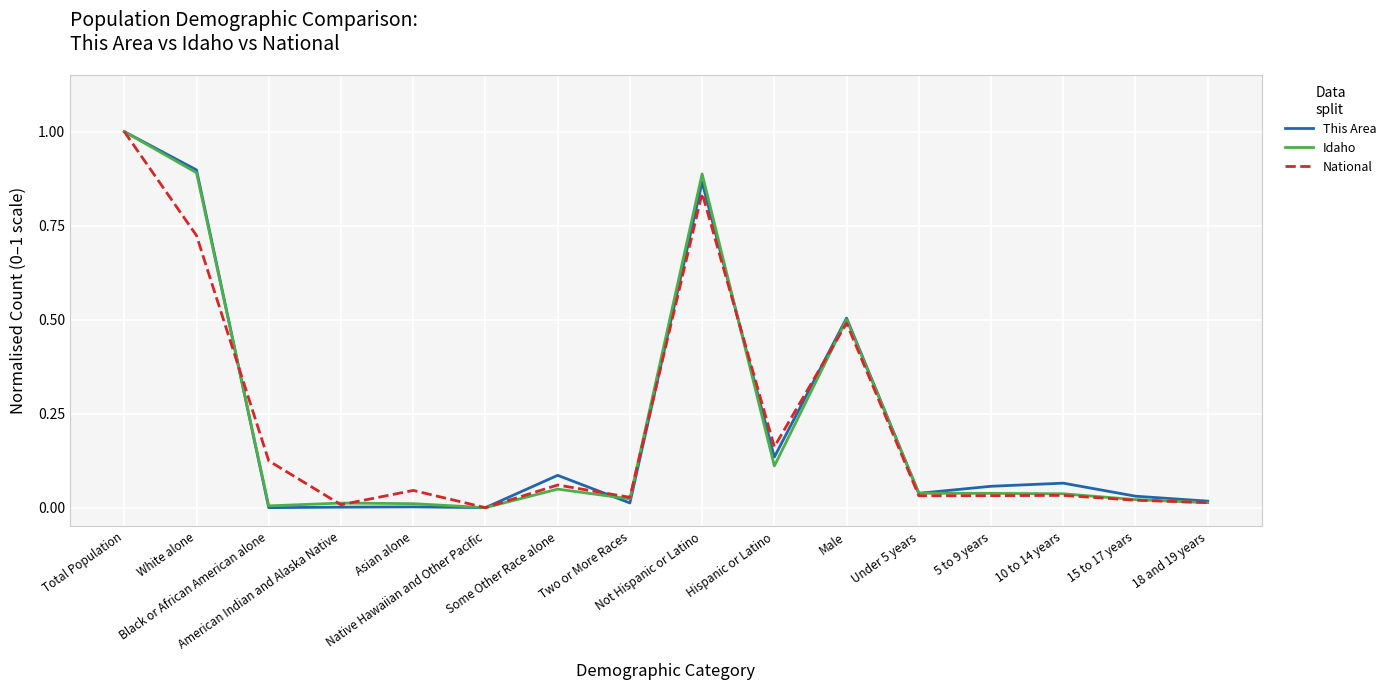

What is the greatest value displayed?

1.0